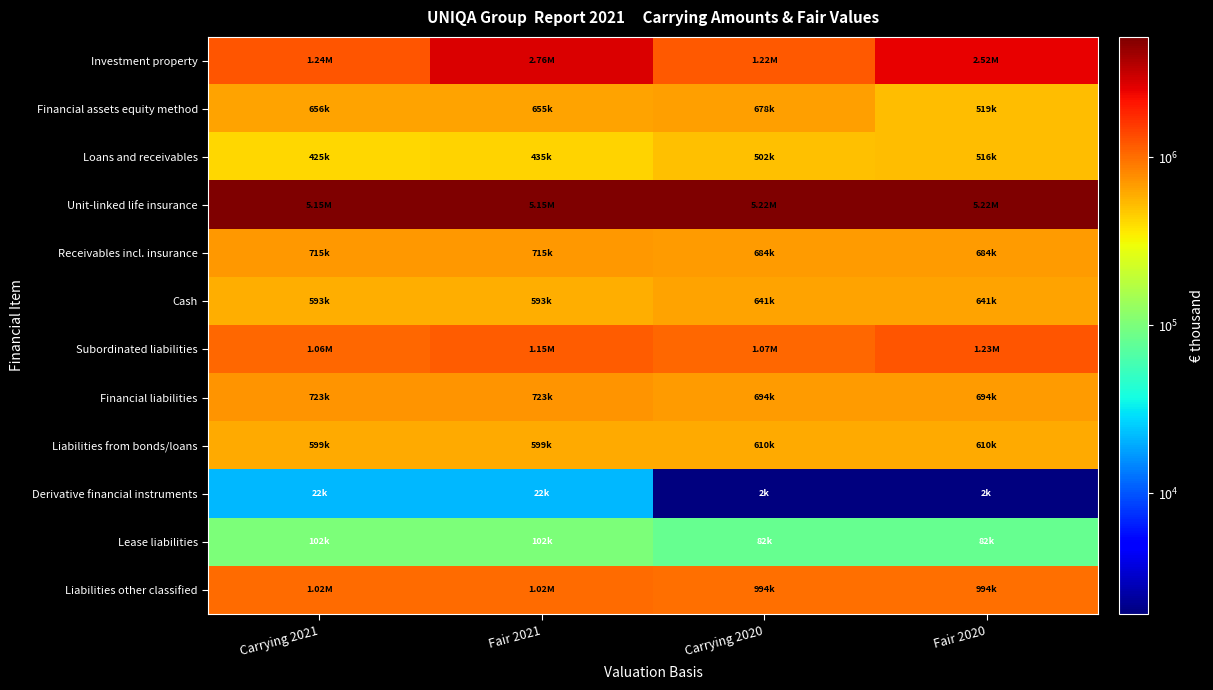

Which series has the widest spread of values?

Investment property